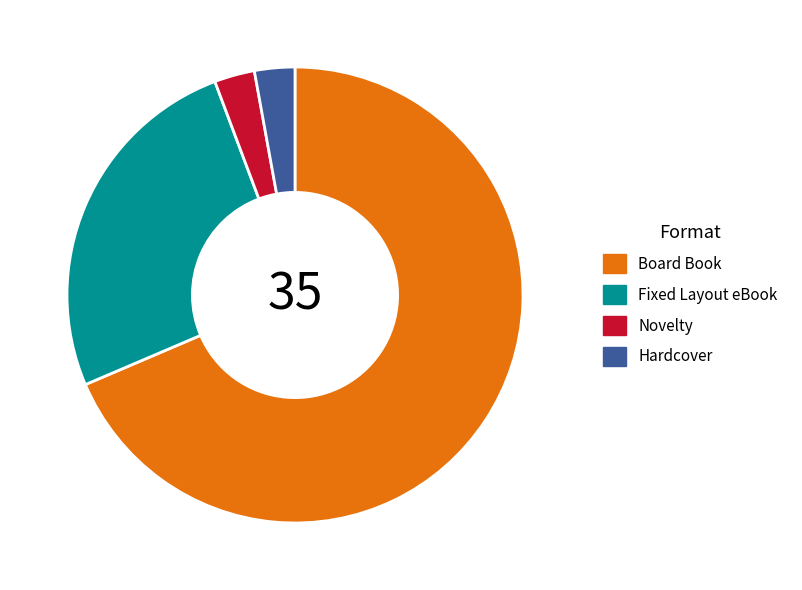

What is the majority slice?

Board Book